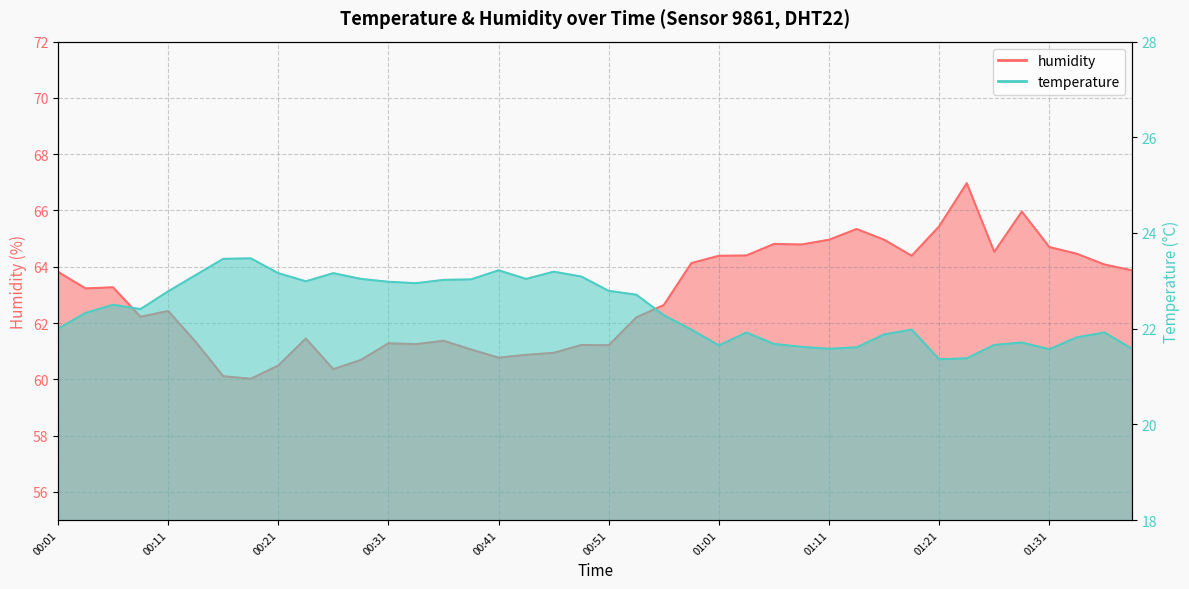

At which category is the sum across all series the highest?

01:23